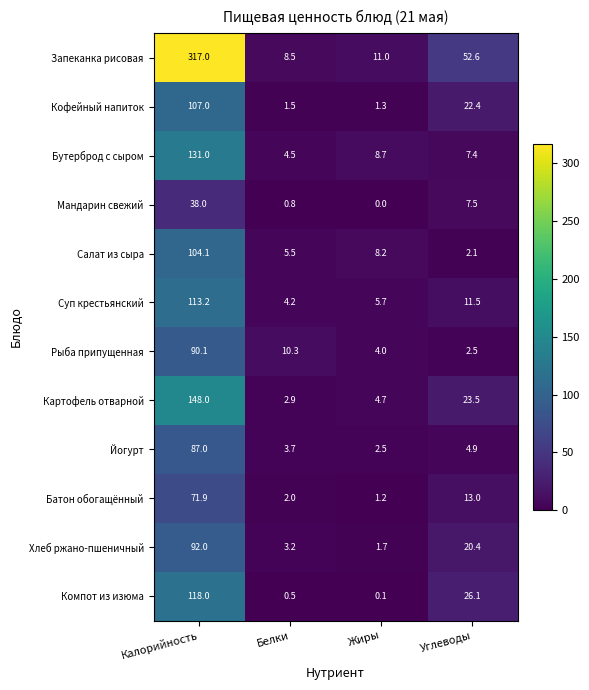

Rank the series by their maximum value, from lowest to highest.

Мандарин свежий, Батон обогащённый, Йогурт, Рыба припущенная, Хлеб ржано-пшеничный, Салат из сыра, Кофейный напиток, Суп крестьянский, Компот из изюма, Бутерброд с сыром, Картофель отварной, Запеканка рисовая